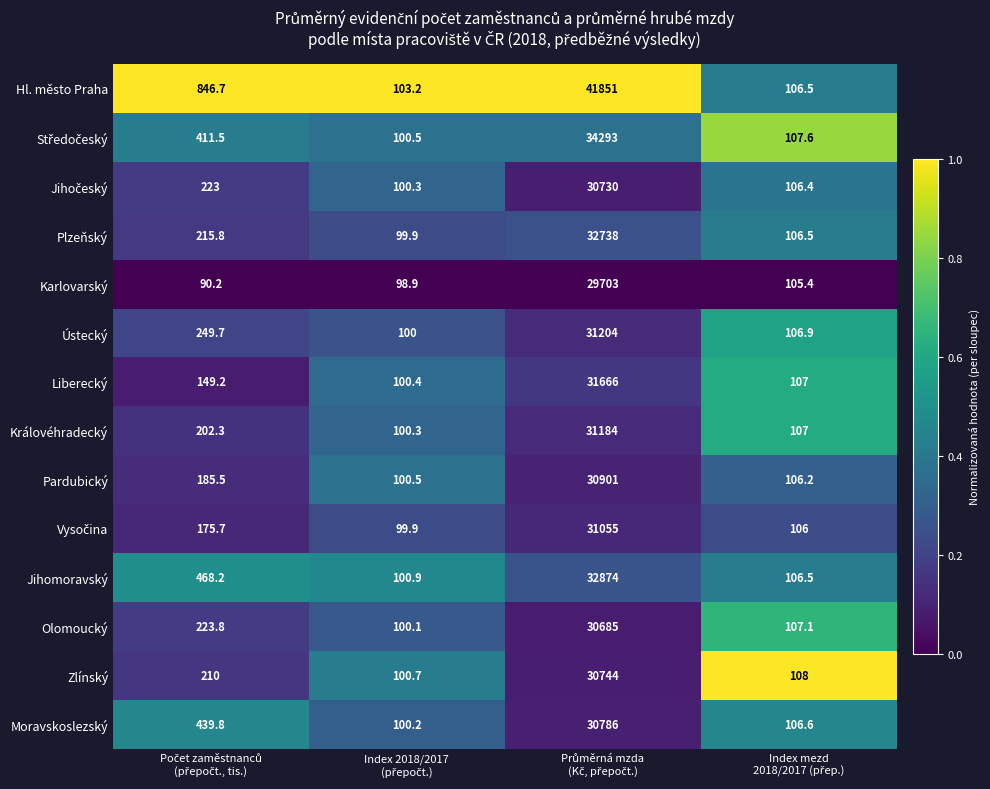

Which series has the largest total across all categories?

Hl. město Praha